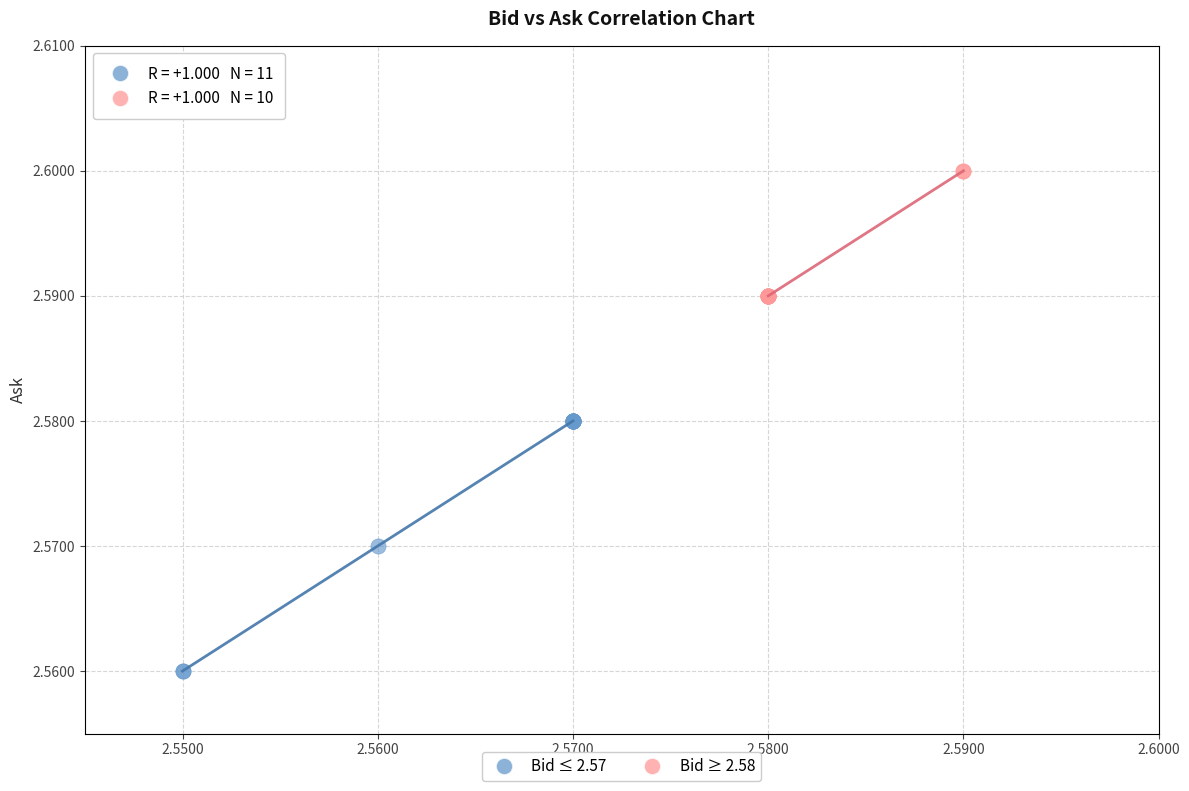

Which series contains the highest Y value?

Bid ≥ 2.58